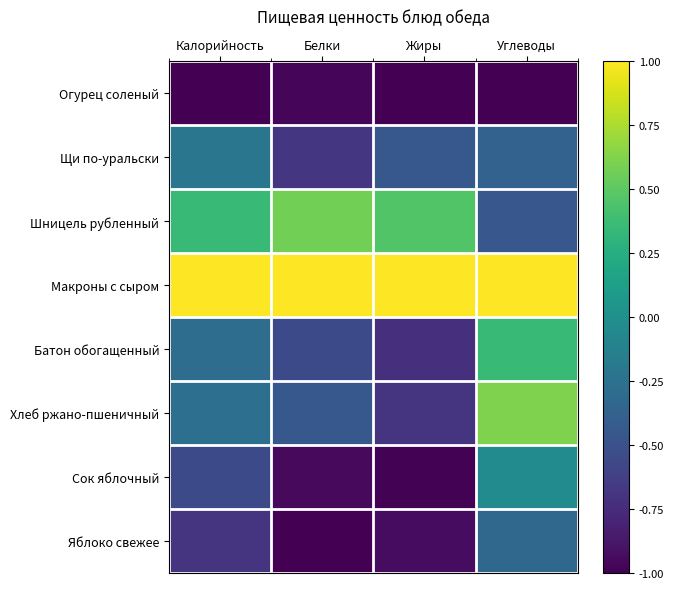

Reading right to left, extract all data points from this chart.

Огурец соленый: Углеводы=-1.0	Жиры=-1.0	Белки=-1.0	Калорийность=-1.0
Щи по-уральски: Углеводы=-0.4	Жиры=-0.4	Белки=-0.7	Калорийность=-0.2
Шницель рубленный: Углеводы=-0.5	Жиры=0.5	Белки=0.6	Калорийность=0.4
Макроны с сыром: Углеводы=1.0	Жиры=1.0	Белки=1.0	Калорийность=1.0
Батон обогащенный: Углеводы=0.4	Жиры=-0.7	Белки=-0.6	Калорийность=-0.3
Хлеб ржано-пшеничный: Углеводы=0.6	Жиры=-0.7	Белки=-0.4	Калорийность=-0.3
Сок яблочный: Углеводы=-0.0	Жиры=-1.0	Белки=-0.9	Калорийность=-0.5
Яблоко свежее: Углеводы=-0.3	Жиры=-0.9	Белки=-1.0	Калорийность=-0.7